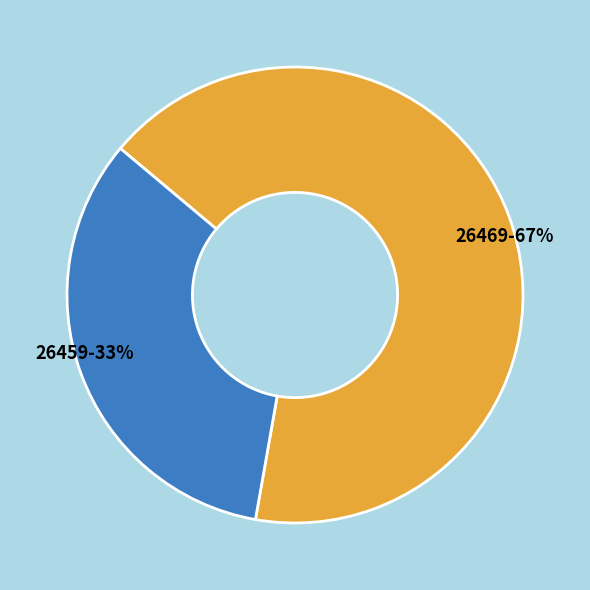

Rank the categories by value from lowest to highest.

26459, 26469